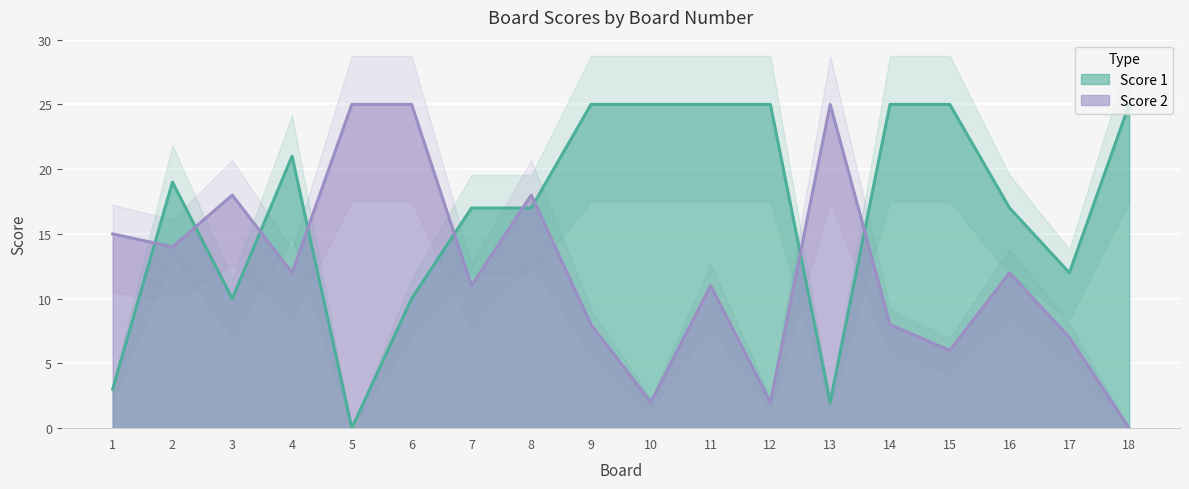

Between 11 and 16, which series saw the biggest shift?

Score 1